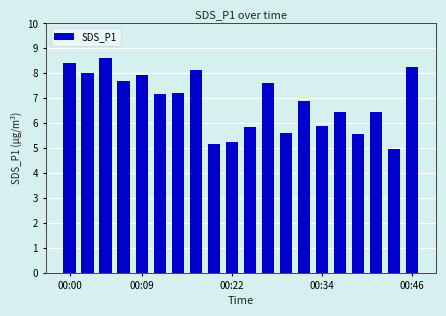

How many bars are there in total?

20